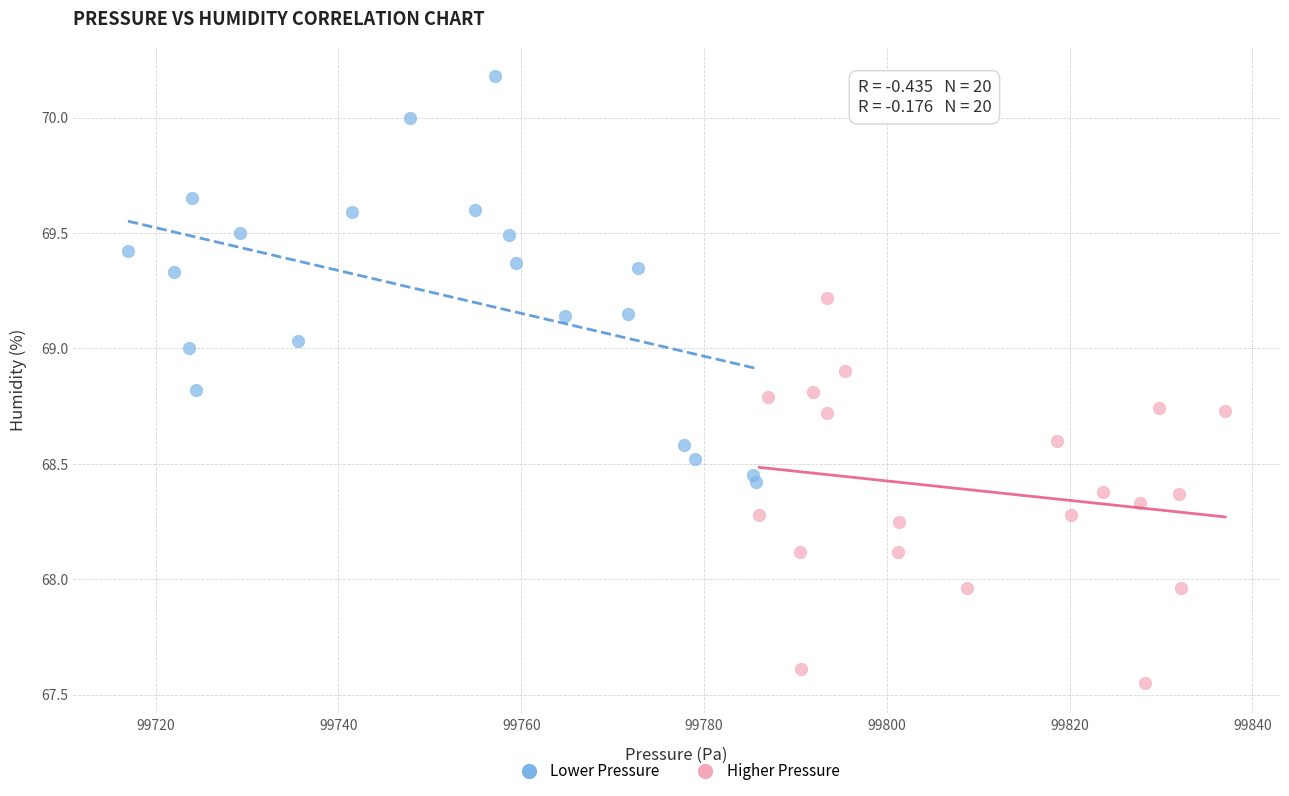

Which series contains the lowest Y value?

Higher Pressure